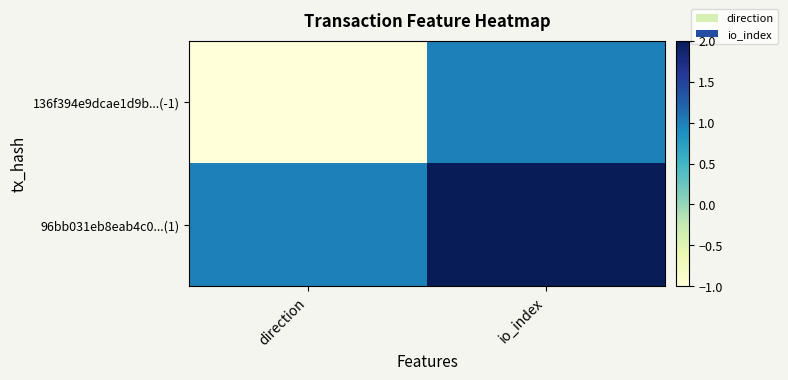

Which category has the highest value across all series?

io_index